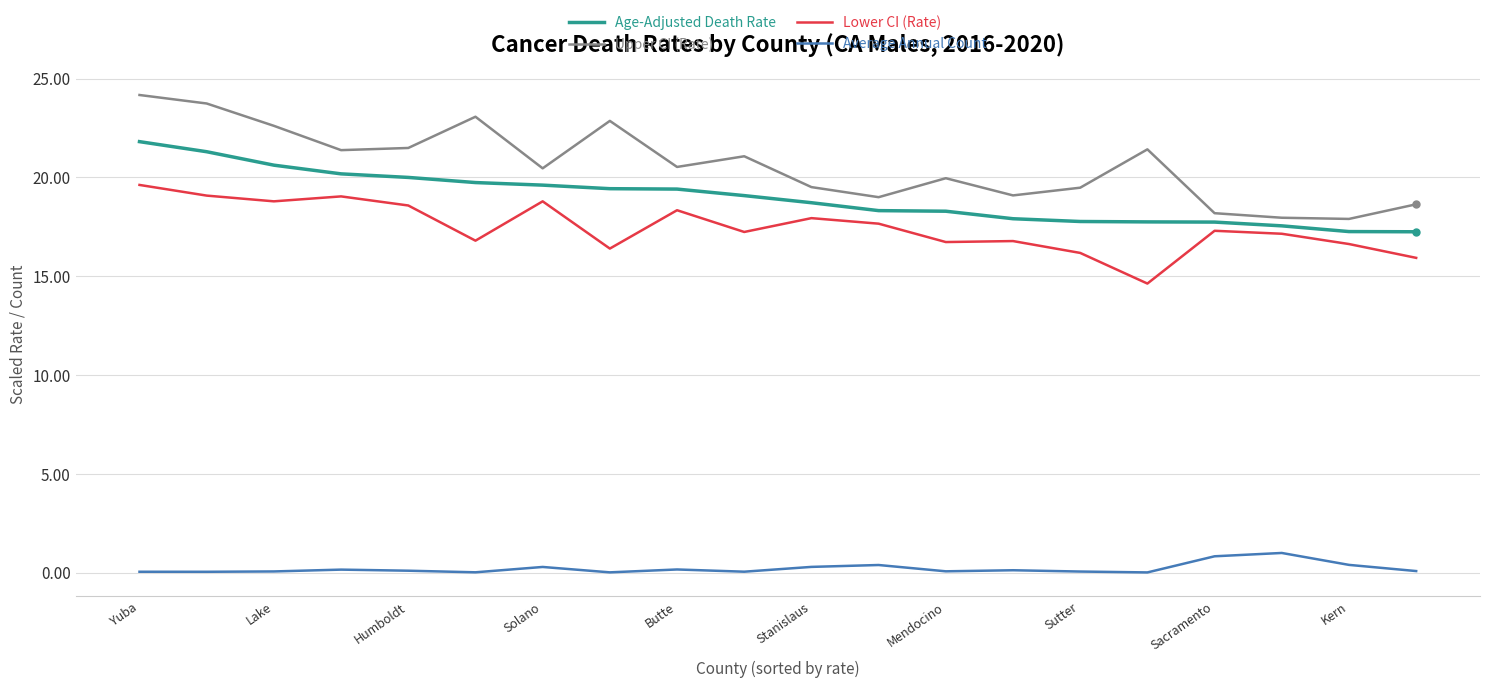

True or false: Upper CI (Rate) and Lower CI (Rate) intersect in this chart.

False